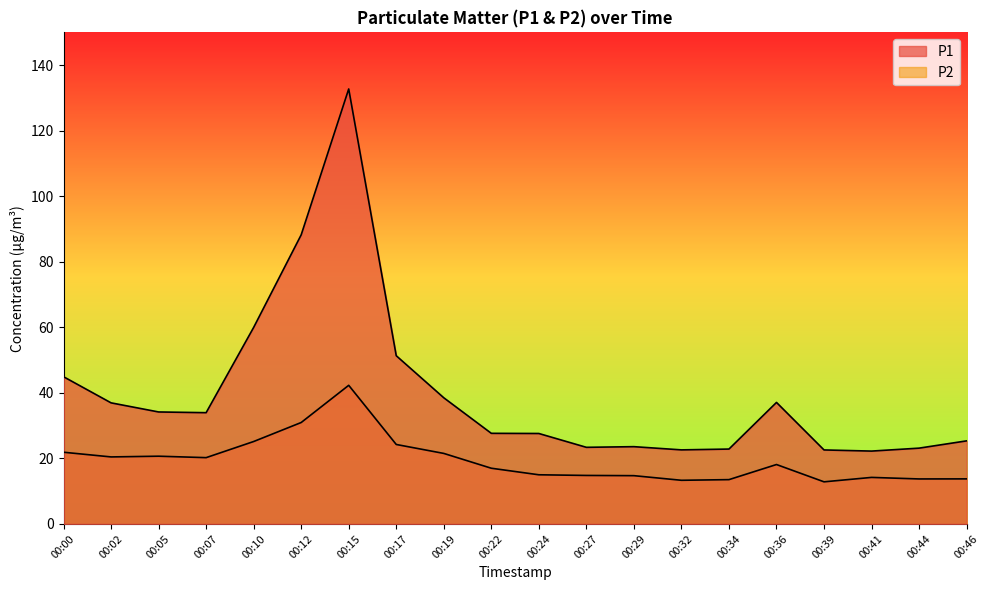

Does the chart display data point markers on the line(s)?

No